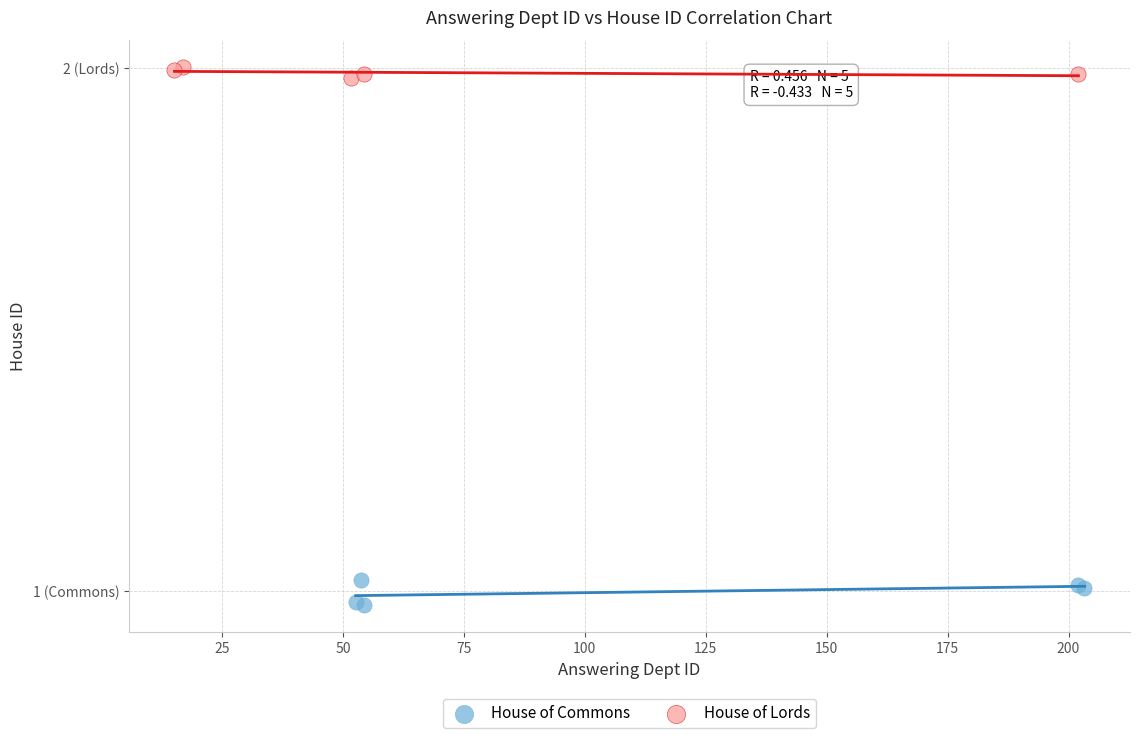

What are all the series names shown in the legend?

House of Commons, House of Lords